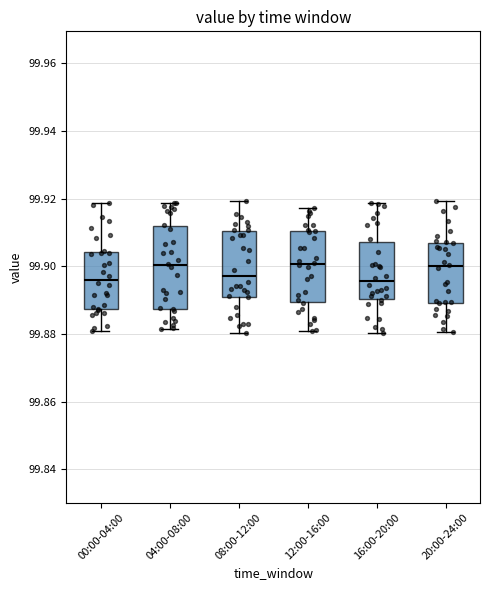

Which box is the tallest, from its lower edge to its upper edge?

04:00-08:00